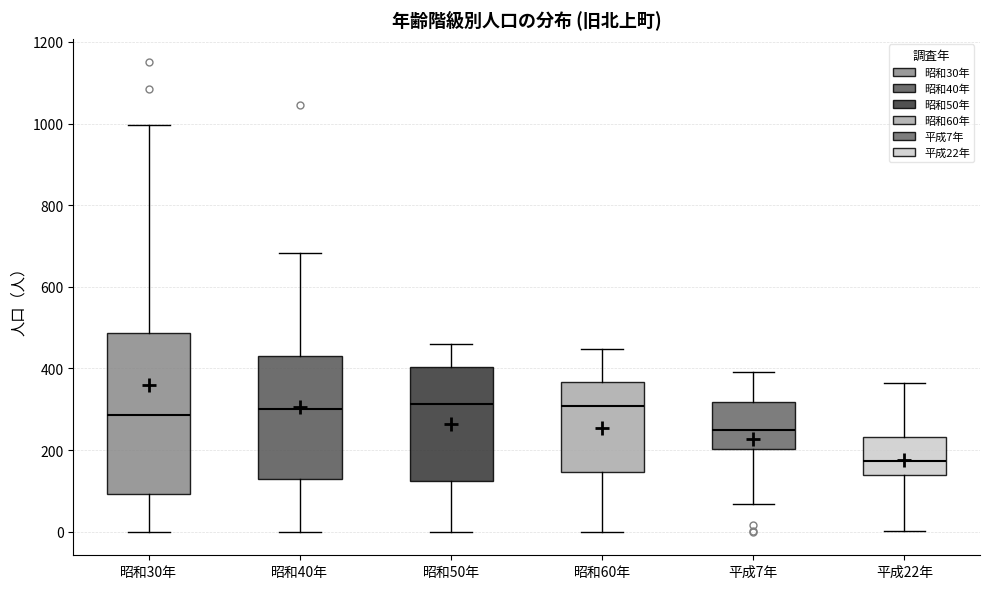

Reading left to right, read every box against the y-axis: the position of its median line, the range the box covers, and the ends of its whiskers. The values are not printed on the chart, so give them approximately, as read against the axis.

昭和30年: median 280, box 100 to 480, whiskers 0 to 1000
昭和40年: median 300, box 140 to 440, whiskers 0 to 680
昭和50年: median 320, box 120 to 400, whiskers 0 to 460
昭和60年: median 300, box 140 to 360, whiskers 0 to 440
平成7年: median 260, box 200 to 320, whiskers 60 to 400
平成22年: median 180, box 140 to 240, whiskers 0 to 360